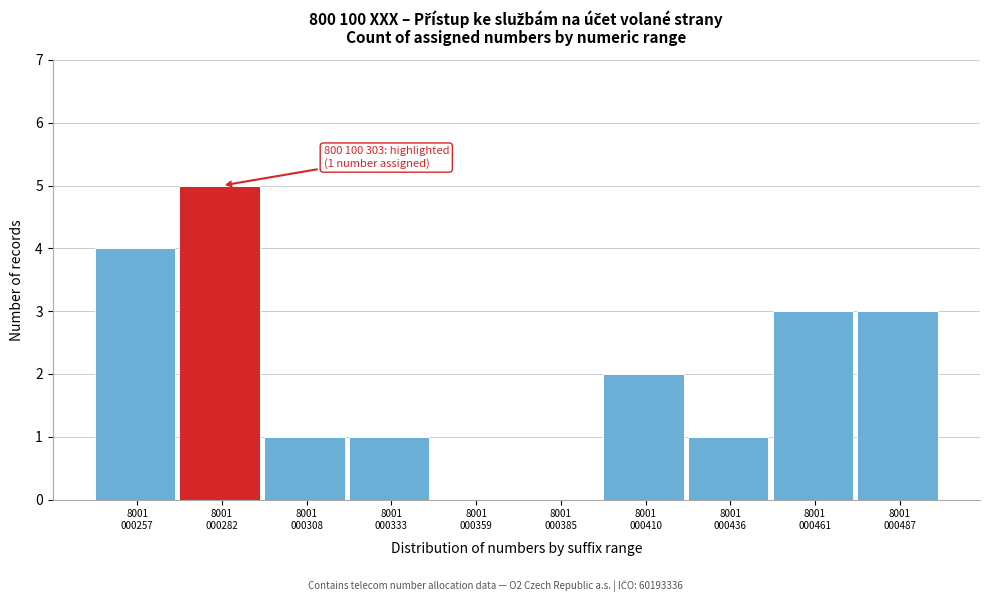

What is the sum of all values?

20